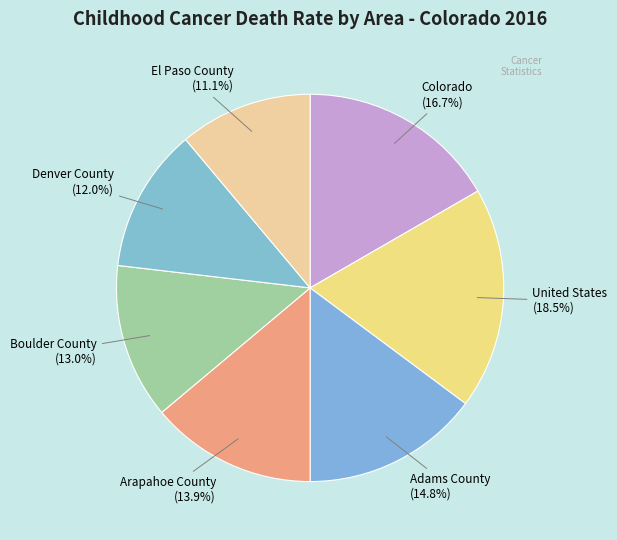

How many slices are in this pie chart?

7